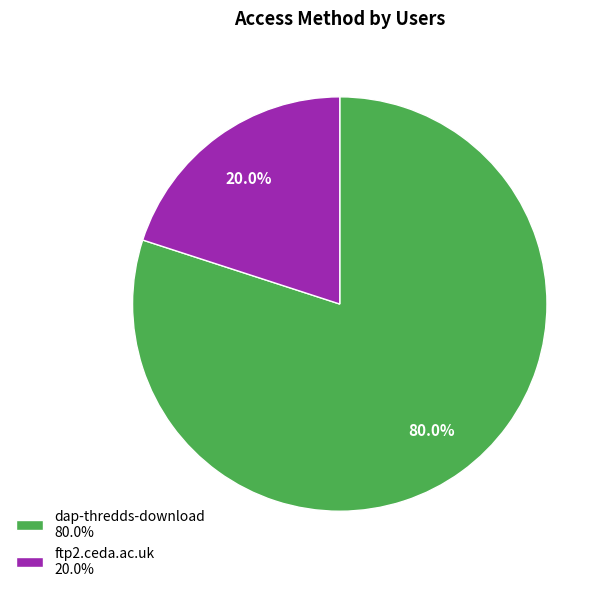

Combined, what portion of the pie is dap-thredds-download and ftp2.ceda.ac.uk?

100.0%